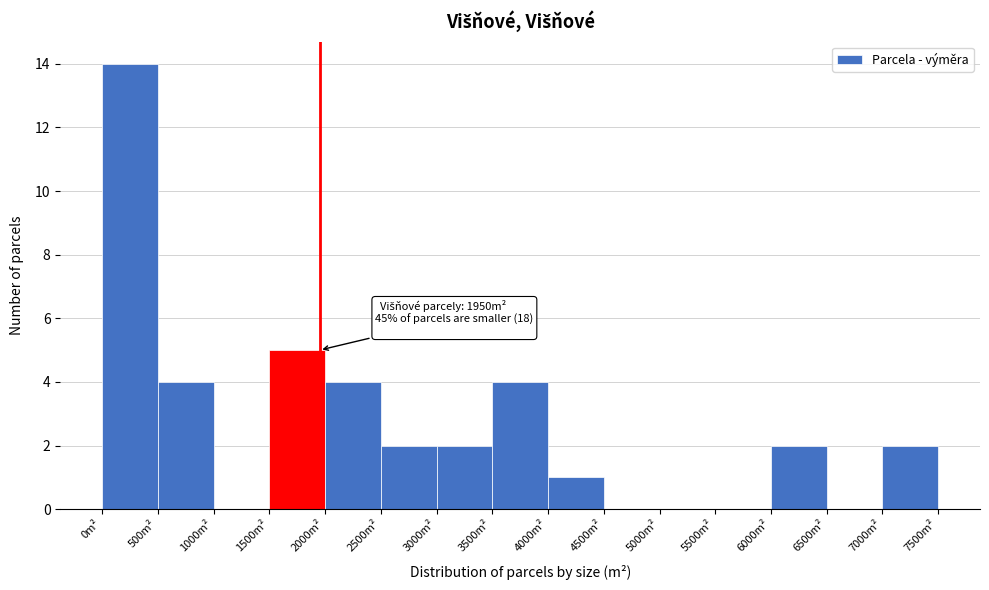

Which range on the x-axis has the tallest bar?

0 to 500